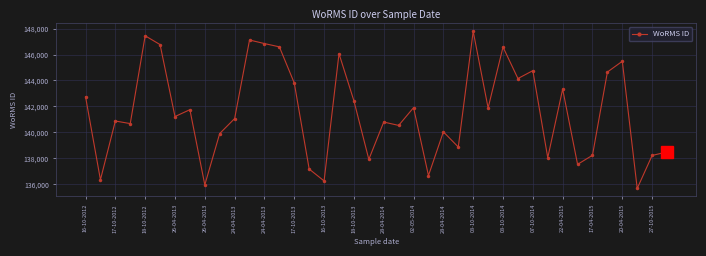

What is the difference between the maximum and second lowest values?

11843